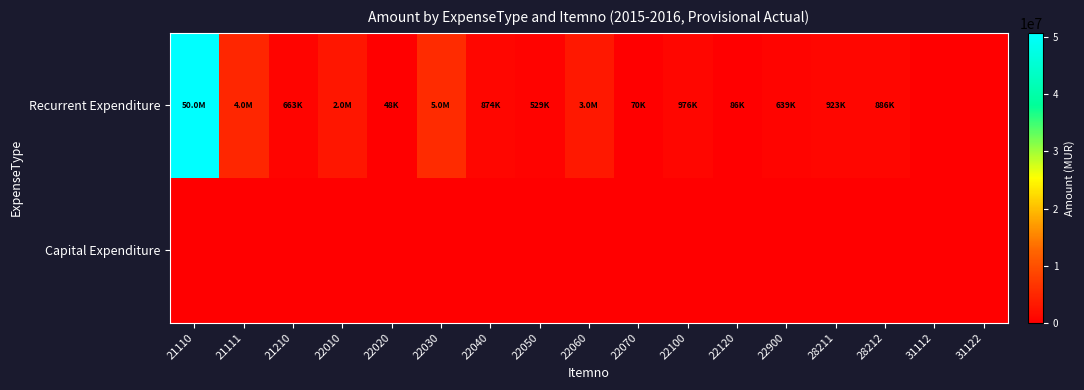

Which series has the largest range (max minus min)?

Recurrent Expenditure